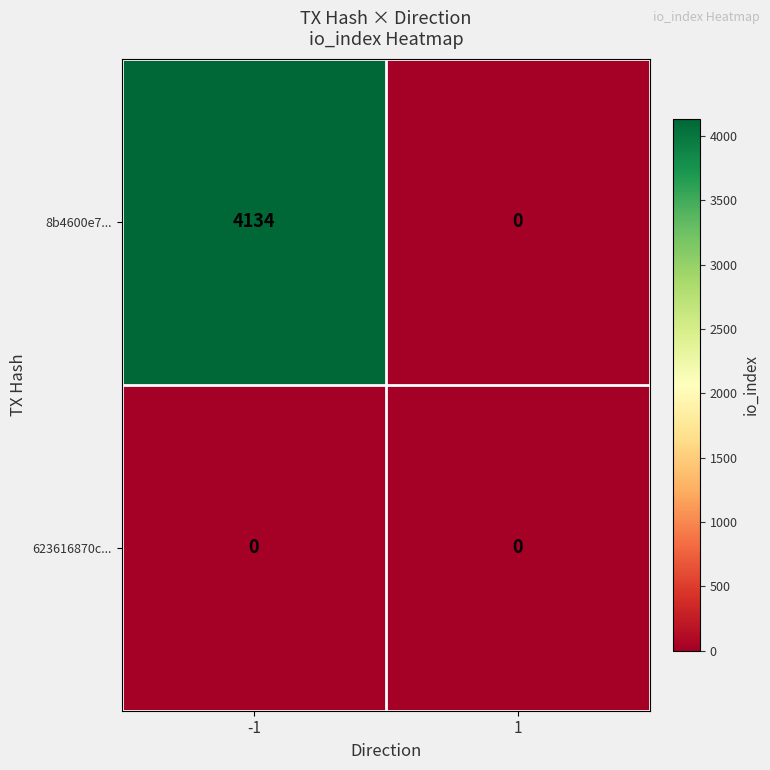

Reading right to left, list all the values displayed in this chart.

8b4600e7...: 1=0	-1=4134
623616870c...: 1=0	-1=0